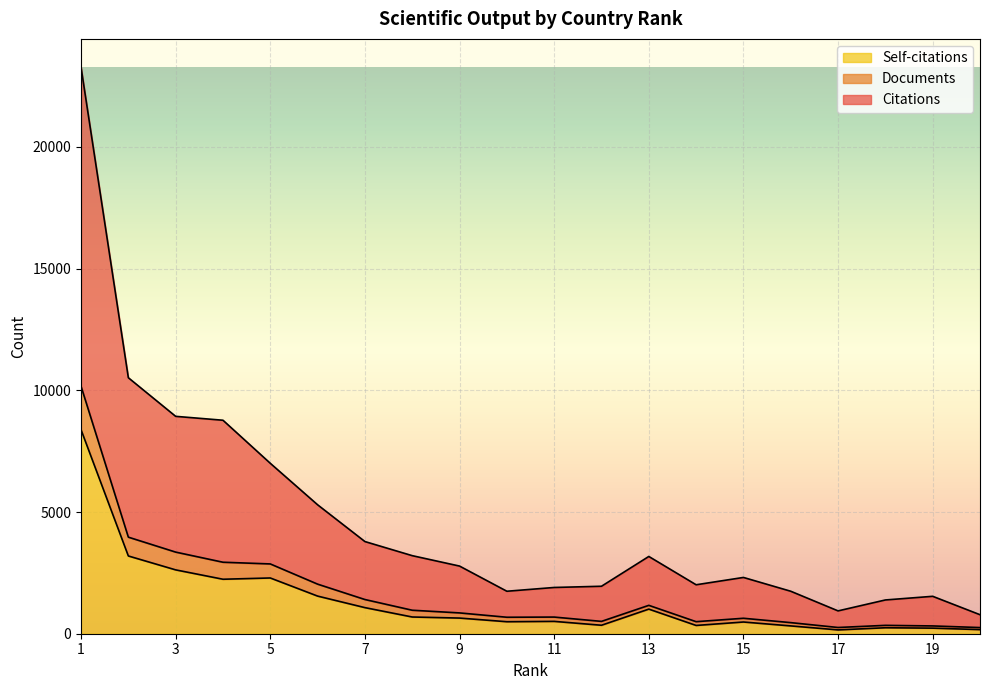

Is the value of Citations at 3 greater than the value of Documents at 17?

Yes